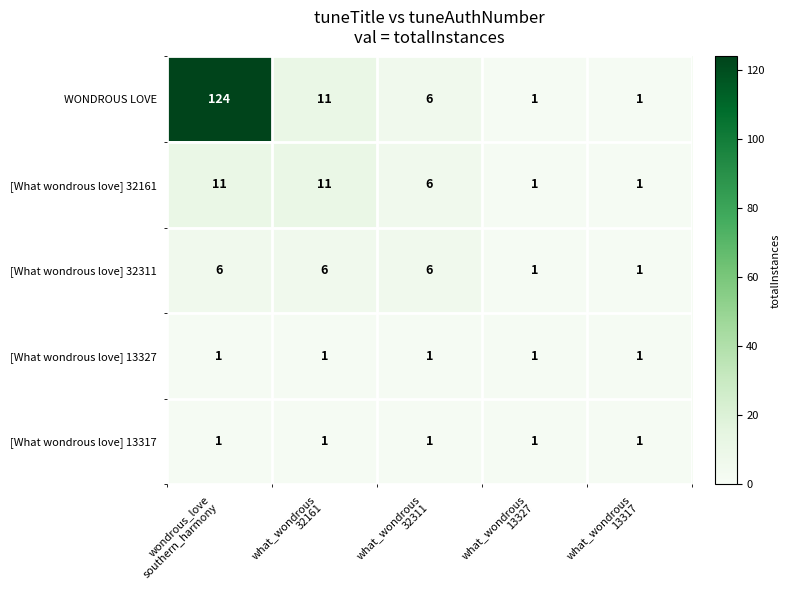

Reading right to left, transcribe all the data shown in this chart.

WONDROUS LOVE: 1	1	6	11	124
[What wondrous love] 32161: 1	1	6	11	11
[What wondrous love] 32311: 1	1	6	6	6
[What wondrous love] 13327: 1	1	1	1	1
[What wondrous love] 13317: 1	1	1	1	1